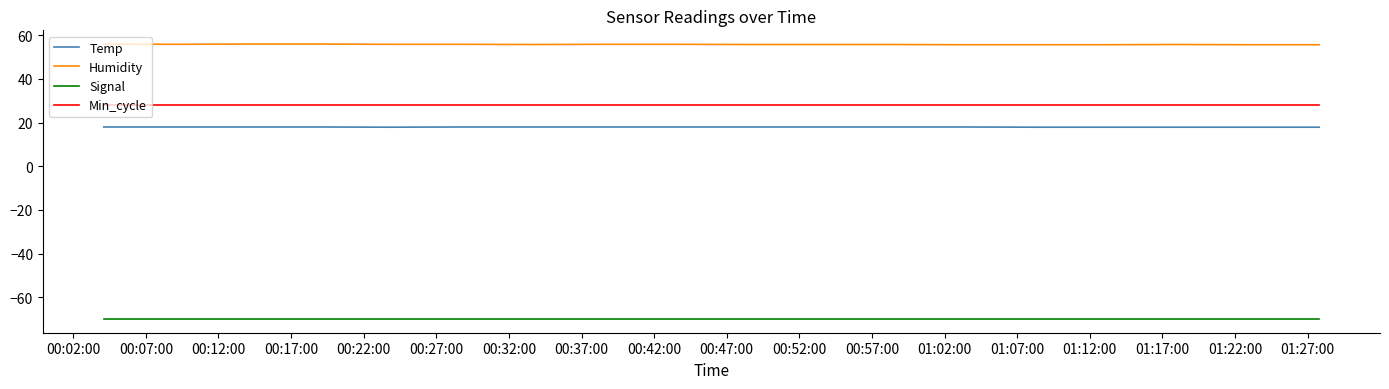

What is the maximum value shown in the chart?

56.0